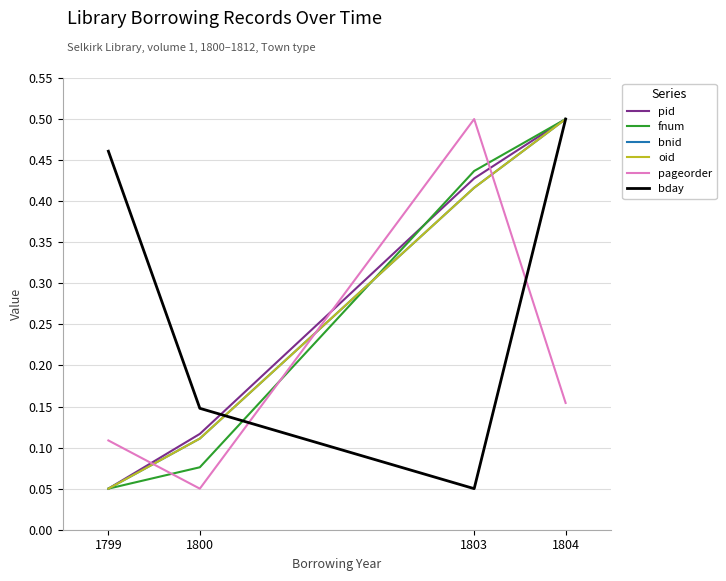

True or false: fnum and pid cross at least once.

True